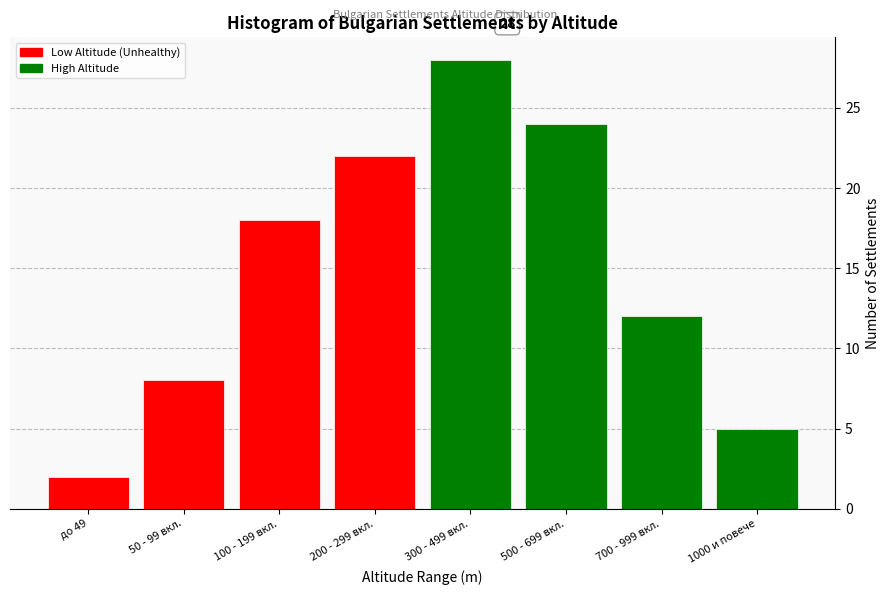

Reading right to left, list all the values displayed in this chart.

1000 и повече=5	700 - 999 вкл.=12	500 - 699 вкл.=24	300 - 499 вкл.=28	200 - 299 вкл.=22	100 - 199 вкл.=18	50 - 99 вкл.=8	до 49=2